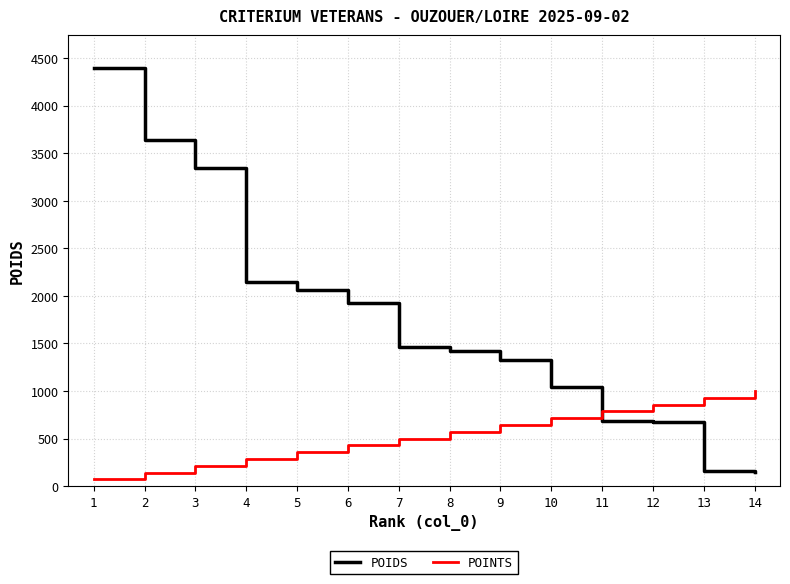

What value does the POINTS series have at 4?

285.7